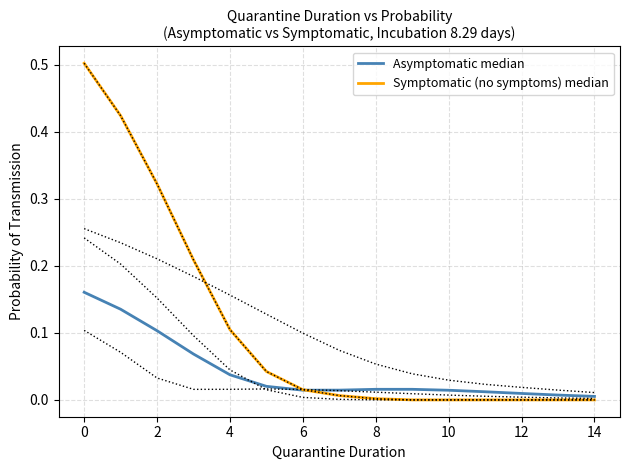

What is the sum of all Asymptomatic median values?

0.6